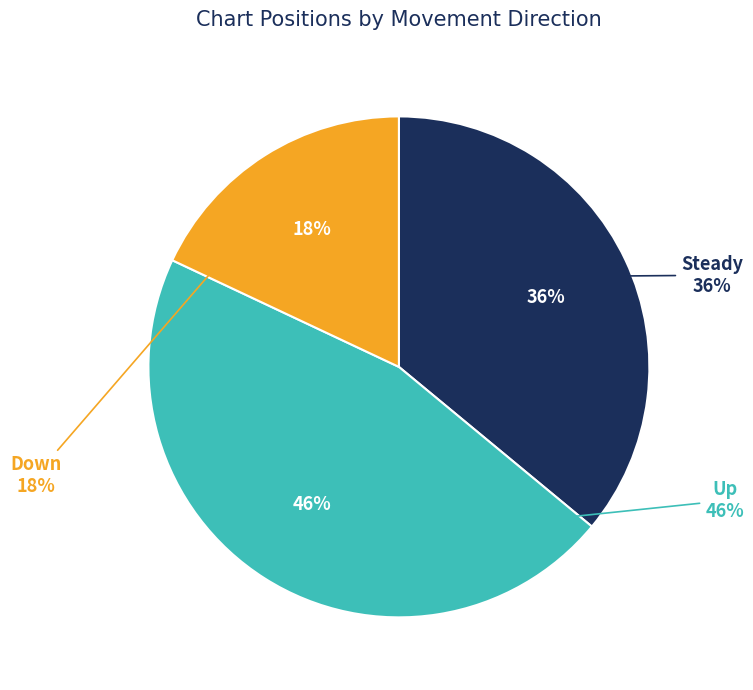

Which category has the biggest portion of the pie?

up